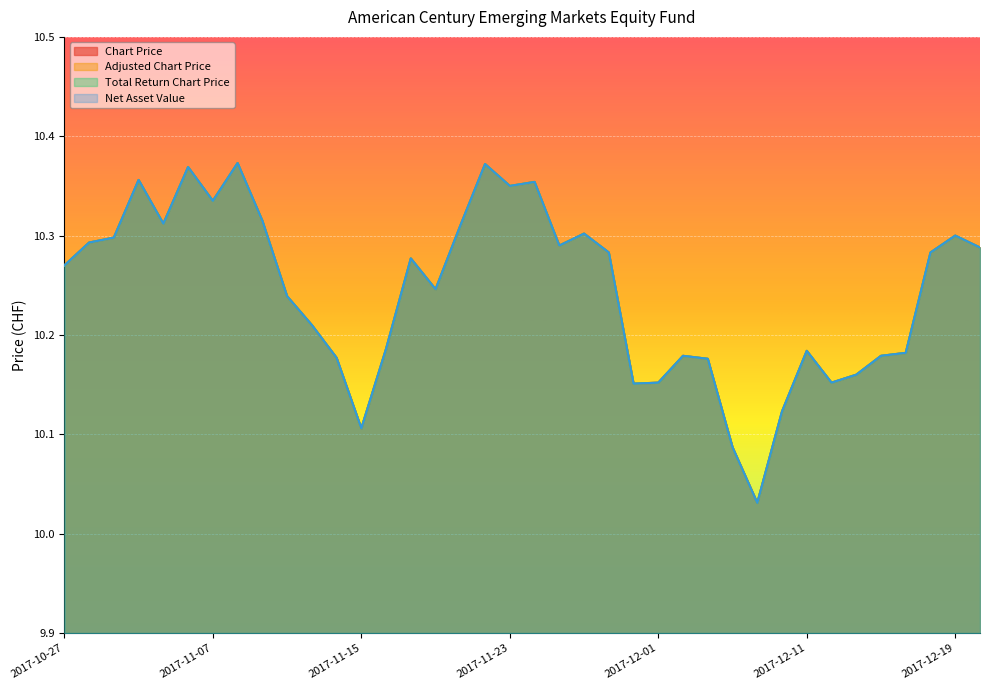

Reading left to right, transcribe all the data shown in this chart.

Chart Price: 2017-10-27=10.3	2017-10-30=10.3	2017-10-31=10.3	2017-11-02=10.4	2017-11-03=10.3	2017-11-06=10.4	2017-11-07=10.3	2017-11-08=10.4	2017-11-09=10.3	2017-11-10=10.2	2017-11-13=10.2	2017-11-14=10.2	2017-11-15=10.1	2017-11-16=10.2	2017-11-17=10.3	2017-11-20=10.2	2017-11-21=10.3	2017-11-22=10.4	2017-11-23=10.3	2017-11-24=10.4	2017-11-27=10.3	2017-11-28=10.3	2017-11-29=10.3	2017-11-30=10.2	2017-12-01=10.2	2017-12-04=10.2	2017-12-05=10.2	2017-12-06=10.1	2017-12-07=10.0	2017-12-08=10.1	2017-12-11=10.2	2017-12-12=10.2	2017-12-13=10.2	2017-12-14=10.2	2017-12-15=10.2	2017-12-18=10.3	2017-12-19=10.3	2017-12-20=10.3
Adjusted Chart Price: 2017-10-27=10.3	2017-10-30=10.3	2017-10-31=10.3	2017-11-02=10.4	2017-11-03=10.3	2017-11-06=10.4	2017-11-07=10.3	2017-11-08=10.4	2017-11-09=10.3	2017-11-10=10.2	2017-11-13=10.2	2017-11-14=10.2	2017-11-15=10.1	2017-11-16=10.2	2017-11-17=10.3	2017-11-20=10.2	2017-11-21=10.3	2017-11-22=10.4	2017-11-23=10.3	2017-11-24=10.4	2017-11-27=10.3	2017-11-28=10.3	2017-11-29=10.3	2017-11-30=10.2	2017-12-01=10.2	2017-12-04=10.2	2017-12-05=10.2	2017-12-06=10.1	2017-12-07=10.0	2017-12-08=10.1	2017-12-11=10.2	2017-12-12=10.2	2017-12-13=10.2	2017-12-14=10.2	2017-12-15=10.2	2017-12-18=10.3	2017-12-19=10.3	2017-12-20=10.3
Total Return Chart Price: 2017-10-27=10.3	2017-10-30=10.3	2017-10-31=10.3	2017-11-02=10.4	2017-11-03=10.3	2017-11-06=10.4	2017-11-07=10.3	2017-11-08=10.4	2017-11-09=10.3	2017-11-10=10.2	2017-11-13=10.2	2017-11-14=10.2	2017-11-15=10.1	2017-11-16=10.2	2017-11-17=10.3	2017-11-20=10.2	2017-11-21=10.3	2017-11-22=10.4	2017-11-23=10.3	2017-11-24=10.4	2017-11-27=10.3	2017-11-28=10.3	2017-11-29=10.3	2017-11-30=10.2	2017-12-01=10.2	2017-12-04=10.2	2017-12-05=10.2	2017-12-06=10.1	2017-12-07=10.0	2017-12-08=10.1	2017-12-11=10.2	2017-12-12=10.2	2017-12-13=10.2	2017-12-14=10.2	2017-12-15=10.2	2017-12-18=10.3	2017-12-19=10.3	2017-12-20=10.3
Net Asset Value: 2017-10-27=10.3	2017-10-30=10.3	2017-10-31=10.3	2017-11-02=10.4	2017-11-03=10.3	2017-11-06=10.4	2017-11-07=10.3	2017-11-08=10.4	2017-11-09=10.3	2017-11-10=10.2	2017-11-13=10.2	2017-11-14=10.2	2017-11-15=10.1	2017-11-16=10.2	2017-11-17=10.3	2017-11-20=10.2	2017-11-21=10.3	2017-11-22=10.4	2017-11-23=10.3	2017-11-24=10.4	2017-11-27=10.3	2017-11-28=10.3	2017-11-29=10.3	2017-11-30=10.2	2017-12-01=10.2	2017-12-04=10.2	2017-12-05=10.2	2017-12-06=10.1	2017-12-07=10.0	2017-12-08=10.1	2017-12-11=10.2	2017-12-12=10.2	2017-12-13=10.2	2017-12-14=10.2	2017-12-15=10.2	2017-12-18=10.3	2017-12-19=10.3	2017-12-20=10.3